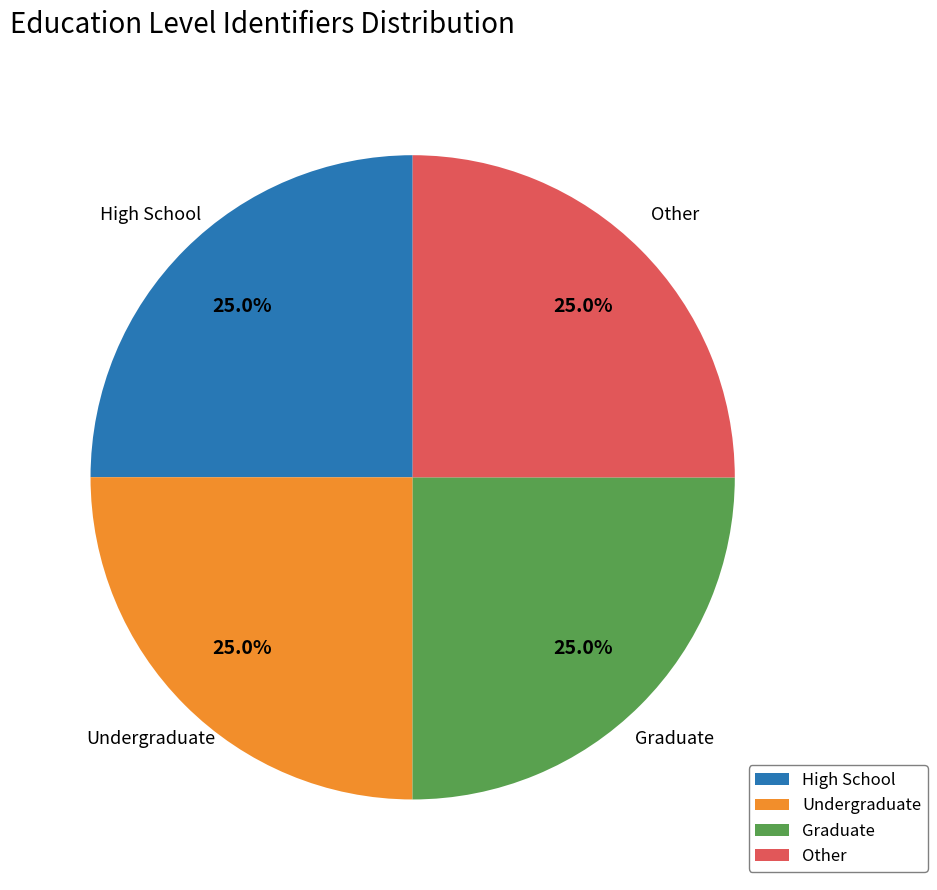

True or false: High School accounts for 13% of the total.

False